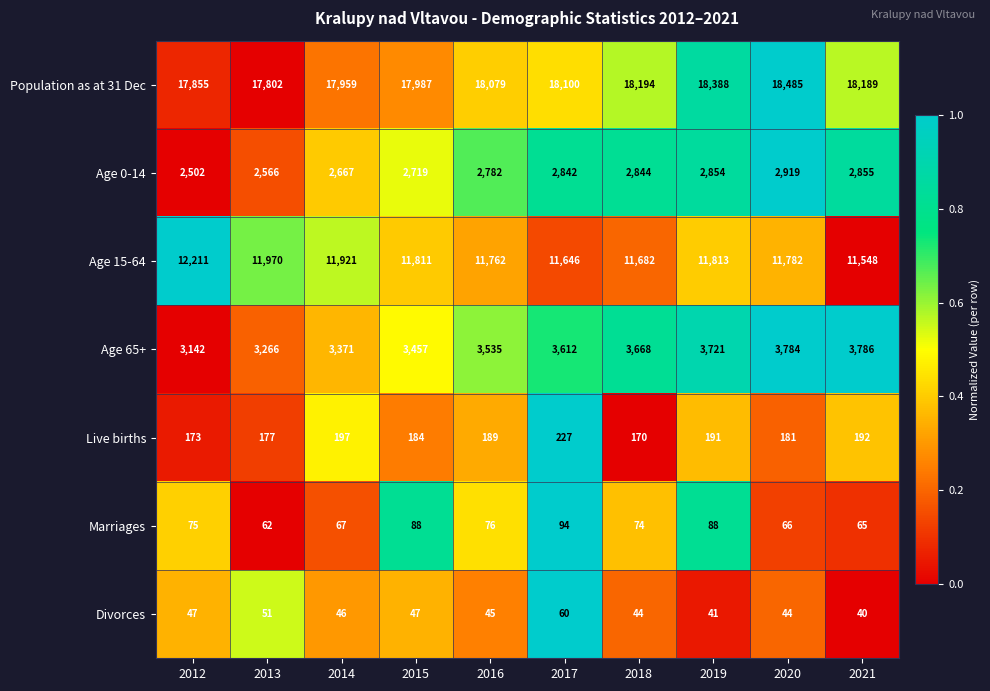

At which category is the sum across all series the highest?

2020